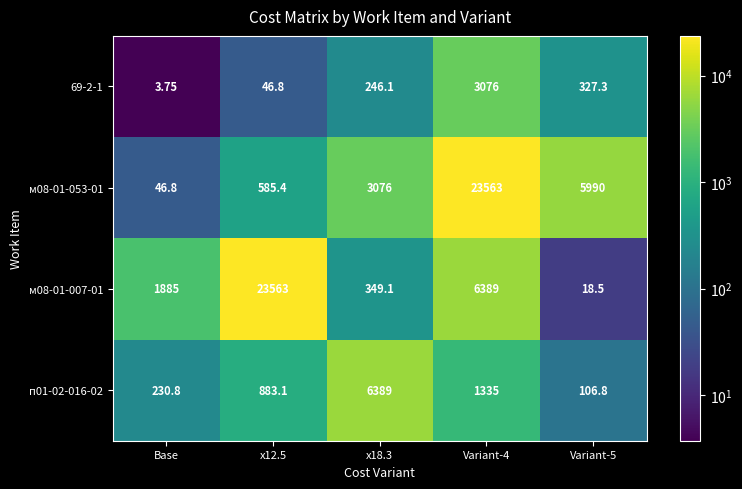

Which series has the largest total across all categories?

м08-01-053-01